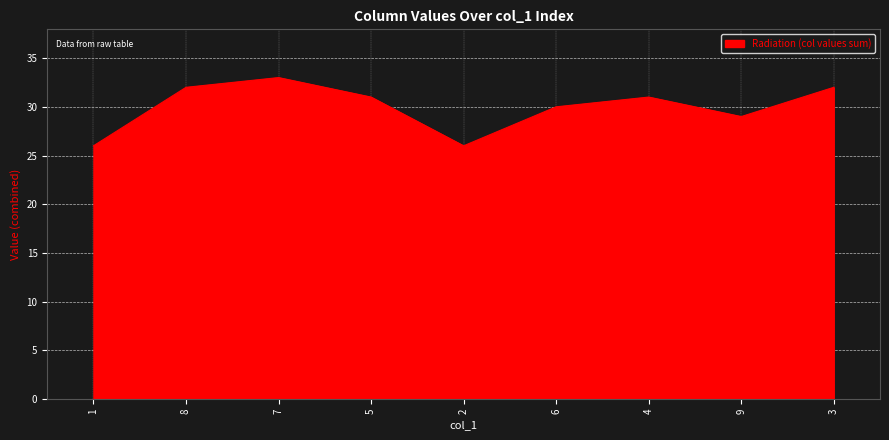

Between 5 and 3, which is larger?

3